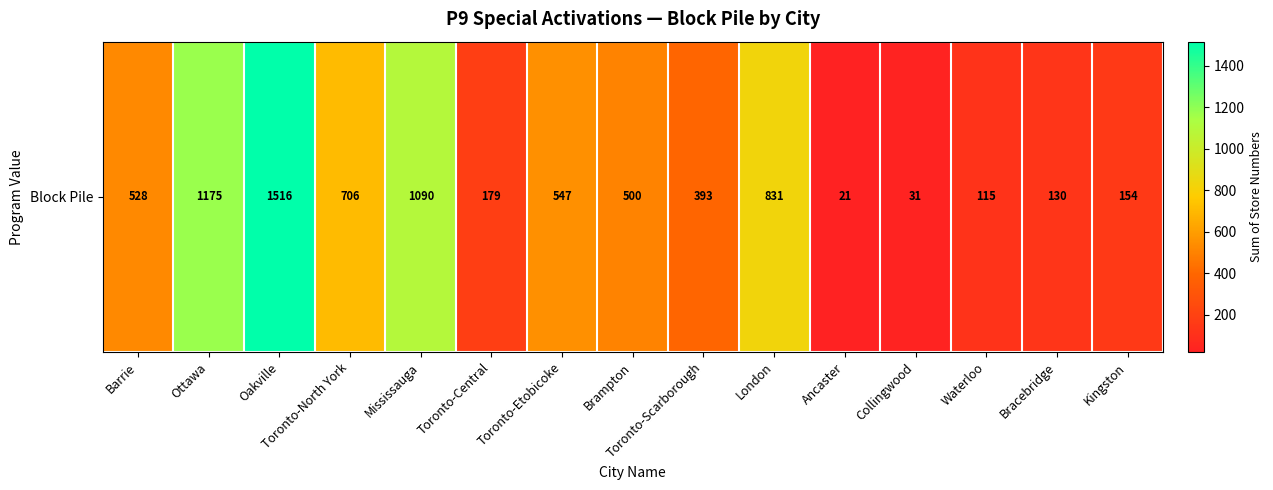

What is the maximum value shown in the chart?

1516